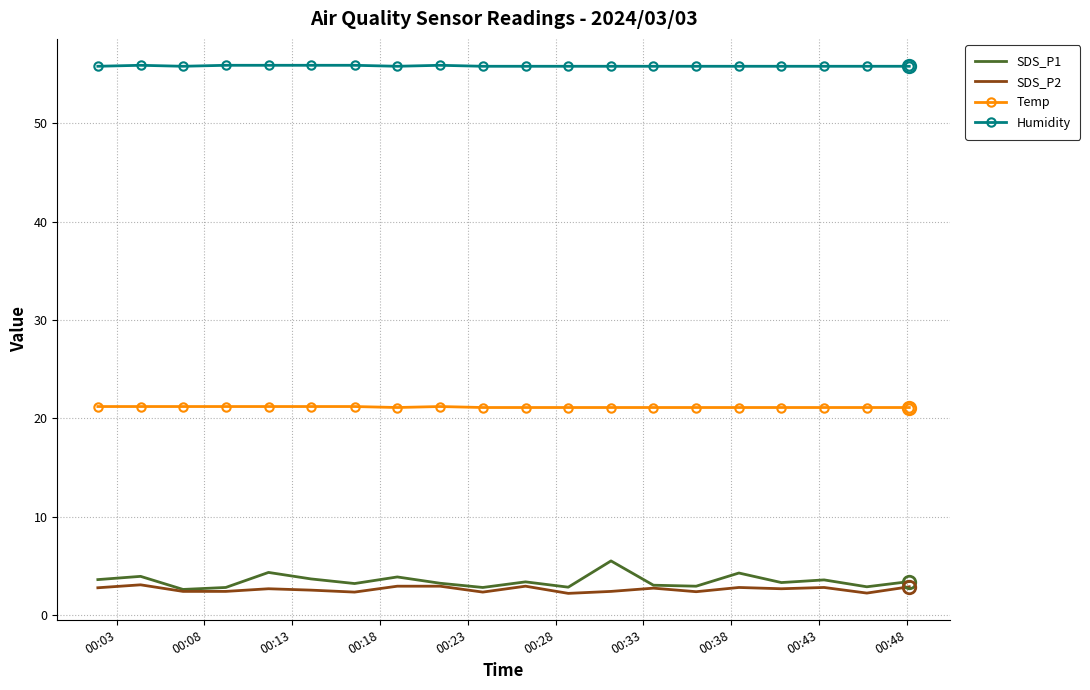

True or false: Temp and Humidity intersect in this chart.

False